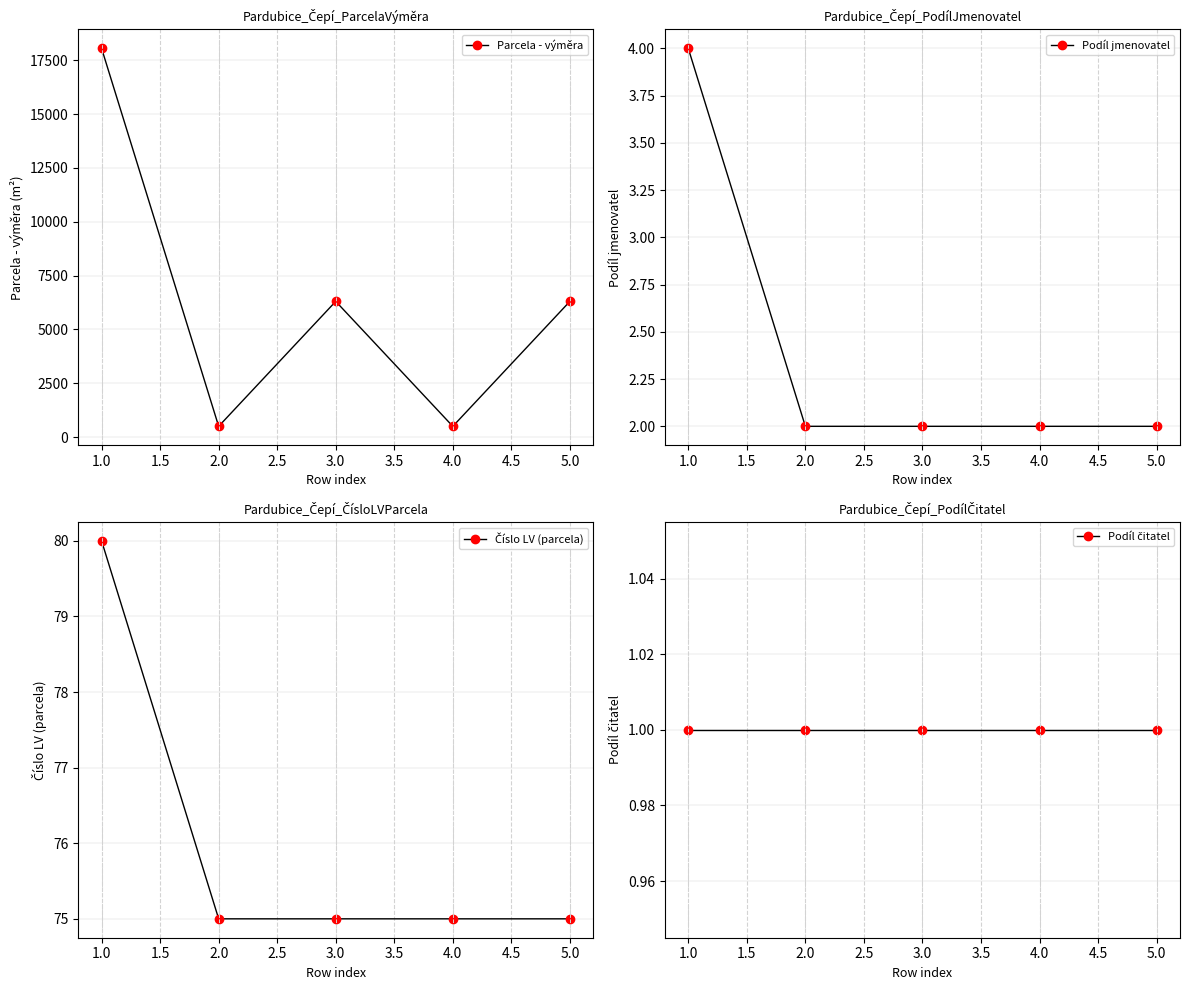

What is the value of the Parcela - výměra point at the 4th from the left?

504